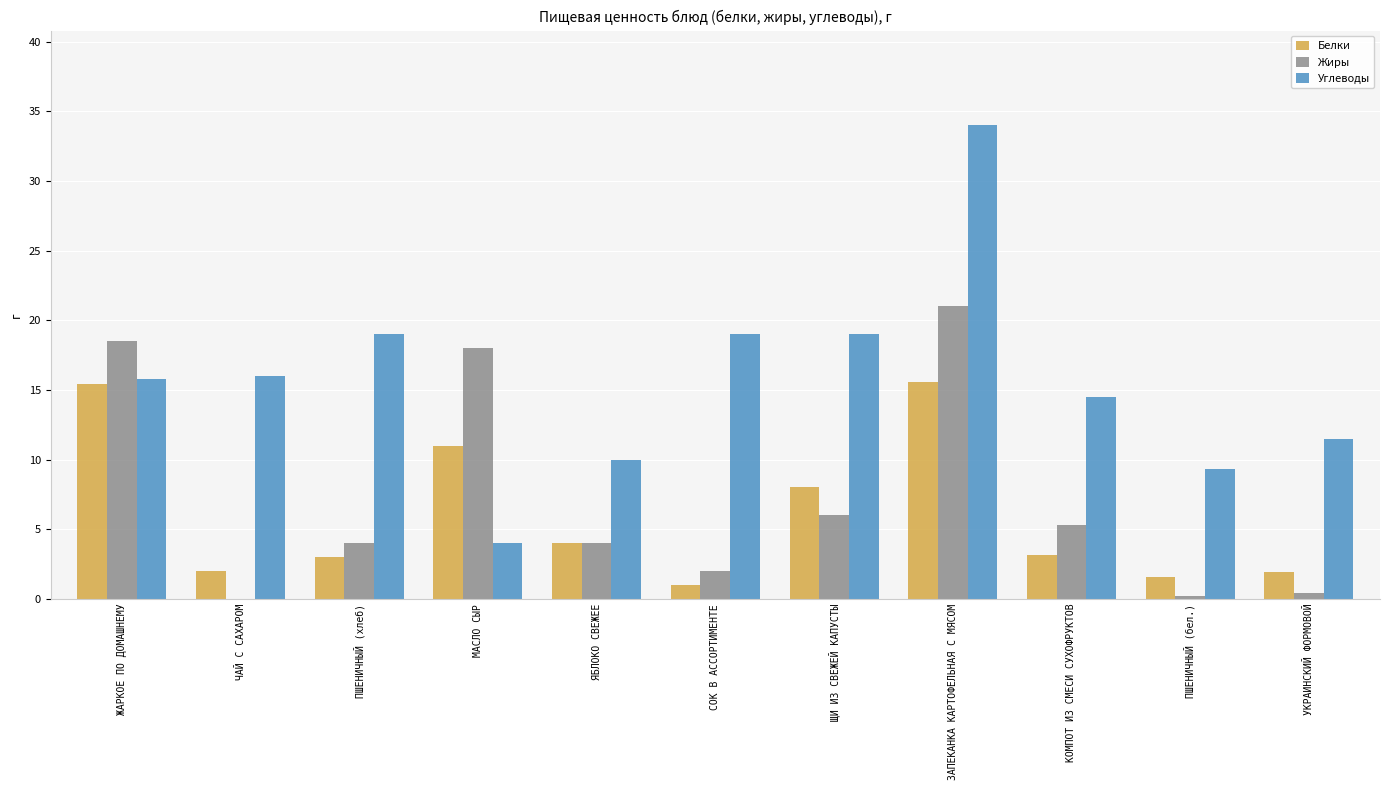

The Жиры series shows 4.5 at МАСЛО СЫР. True or false?

False